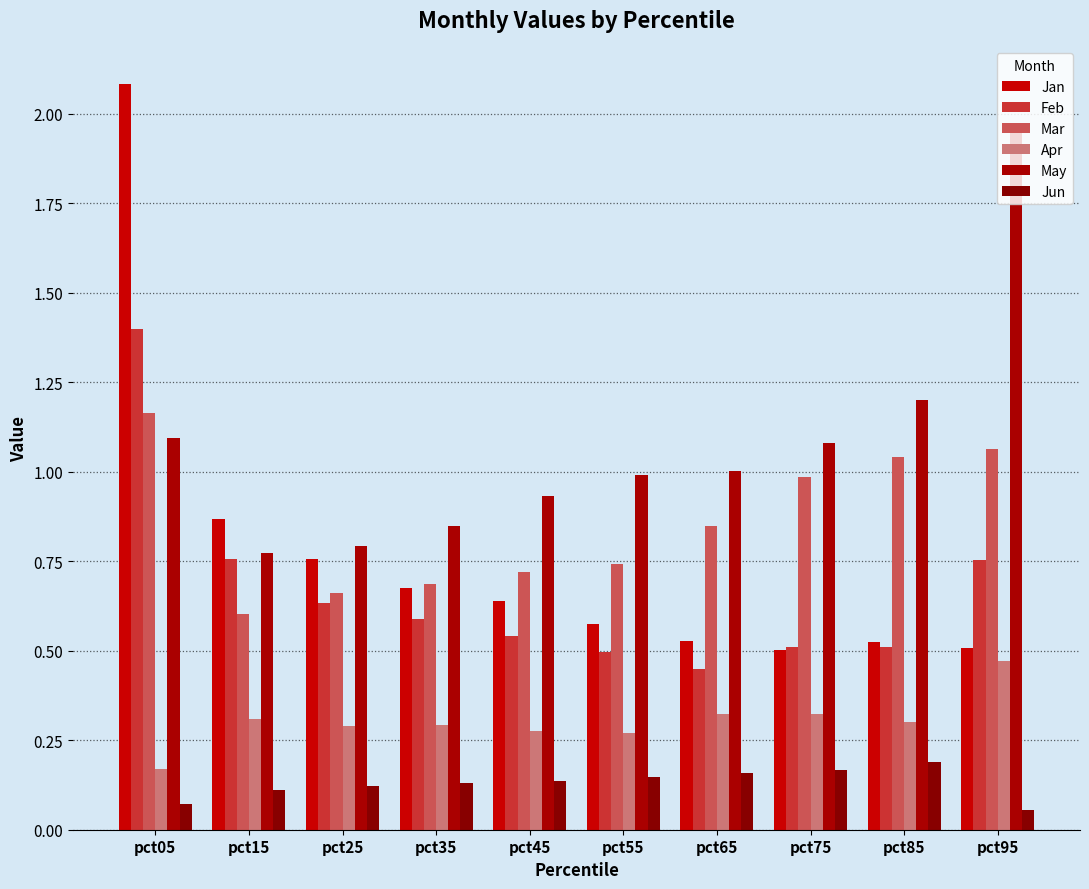

What is the average value of the May series?

1.1